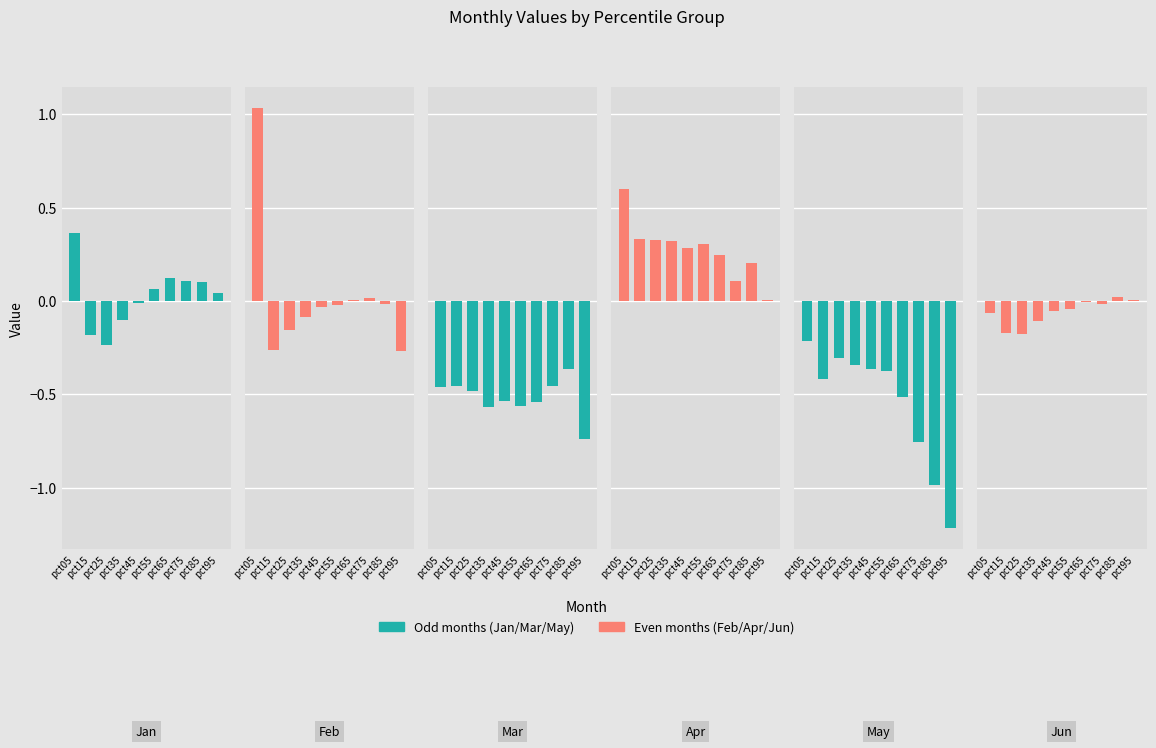

How many values in the Feb series are below 0?

7